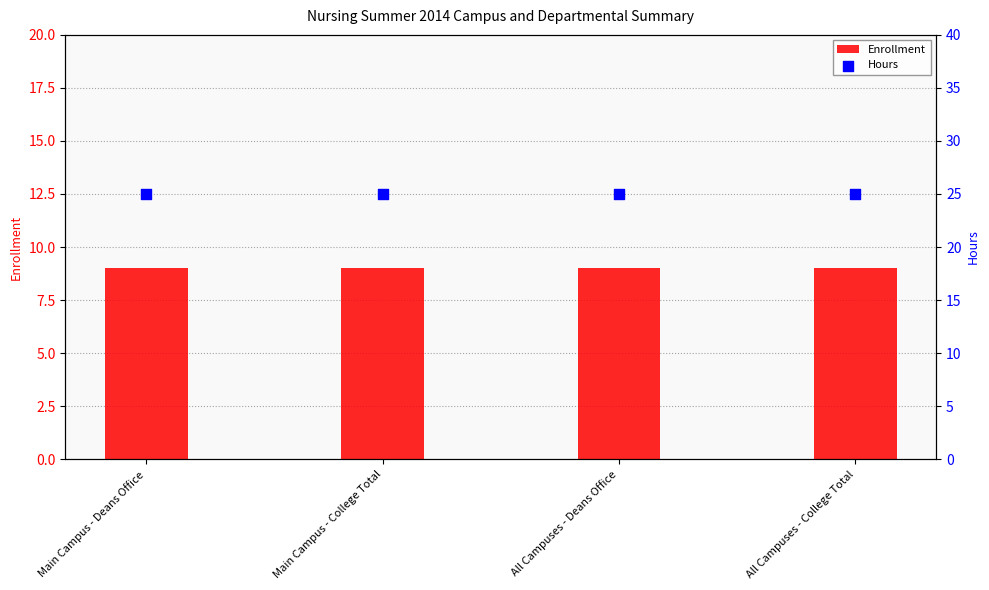

Which series has the widest spread of Y values?

Enrollment